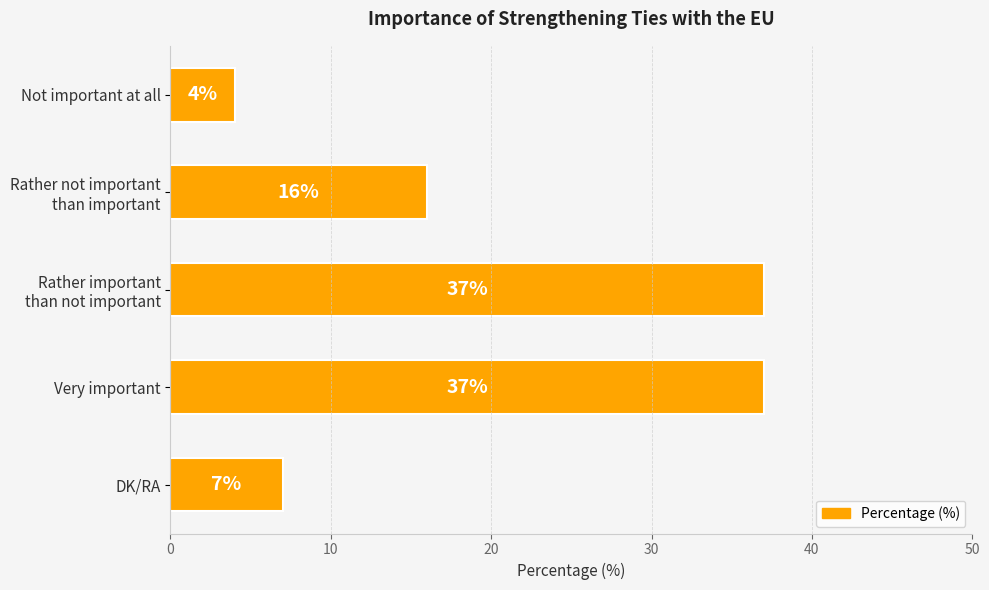

What is the label of the 5th bar from the top?

DK/RA